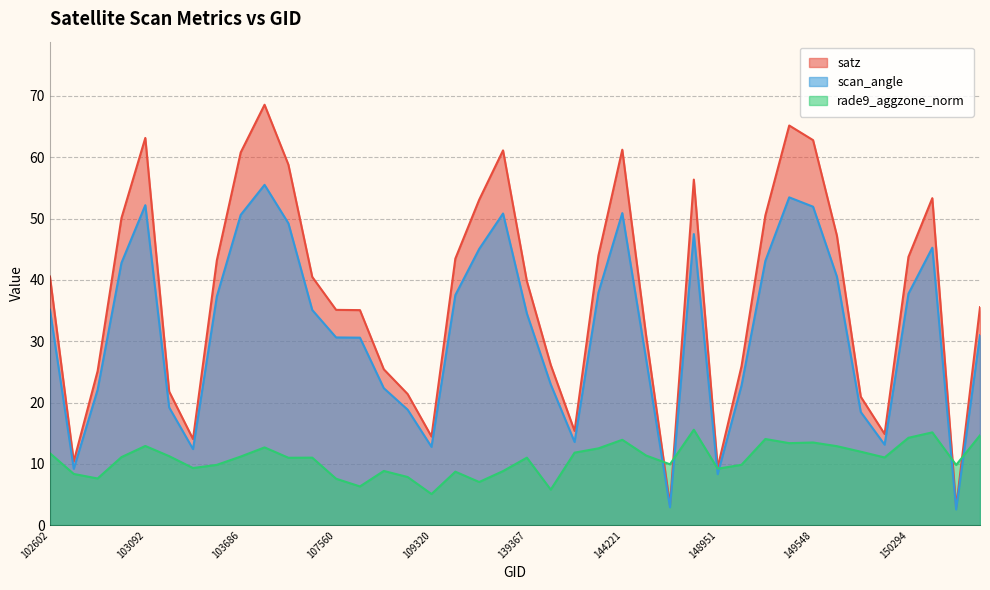

Is it true that rade9_aggzone_norm equals 15.6 at 145227?

True